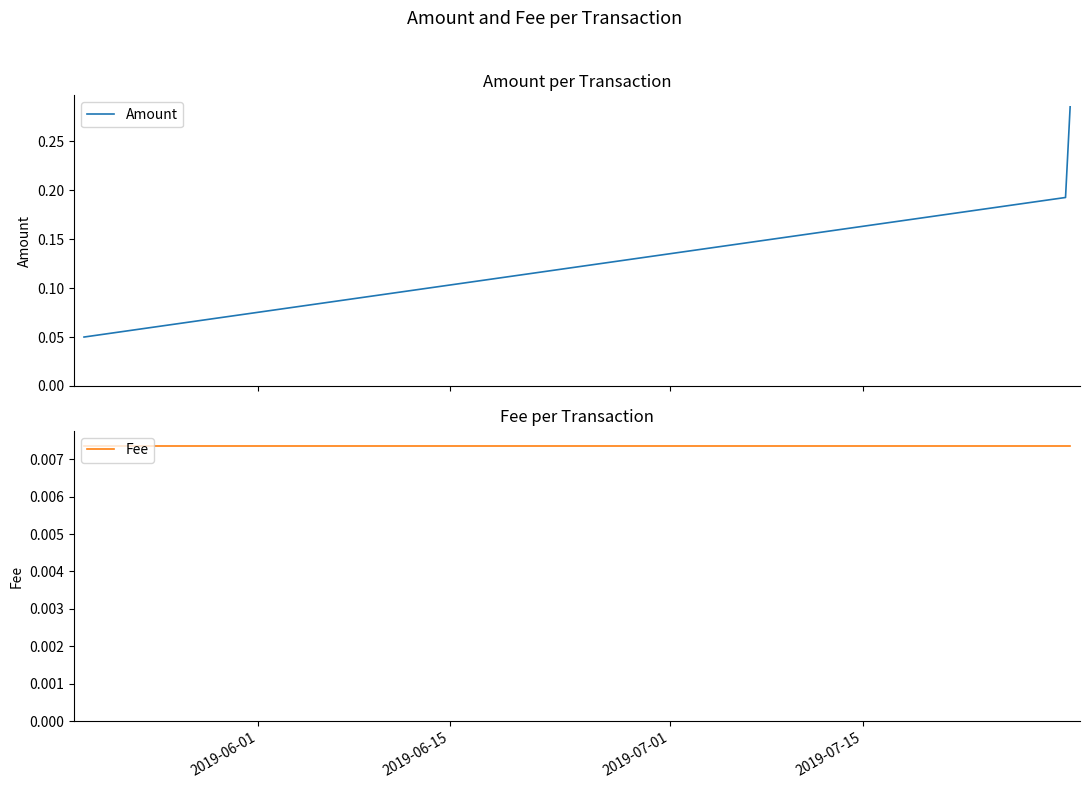

Count the Amount values in the range 0 to 1.

4